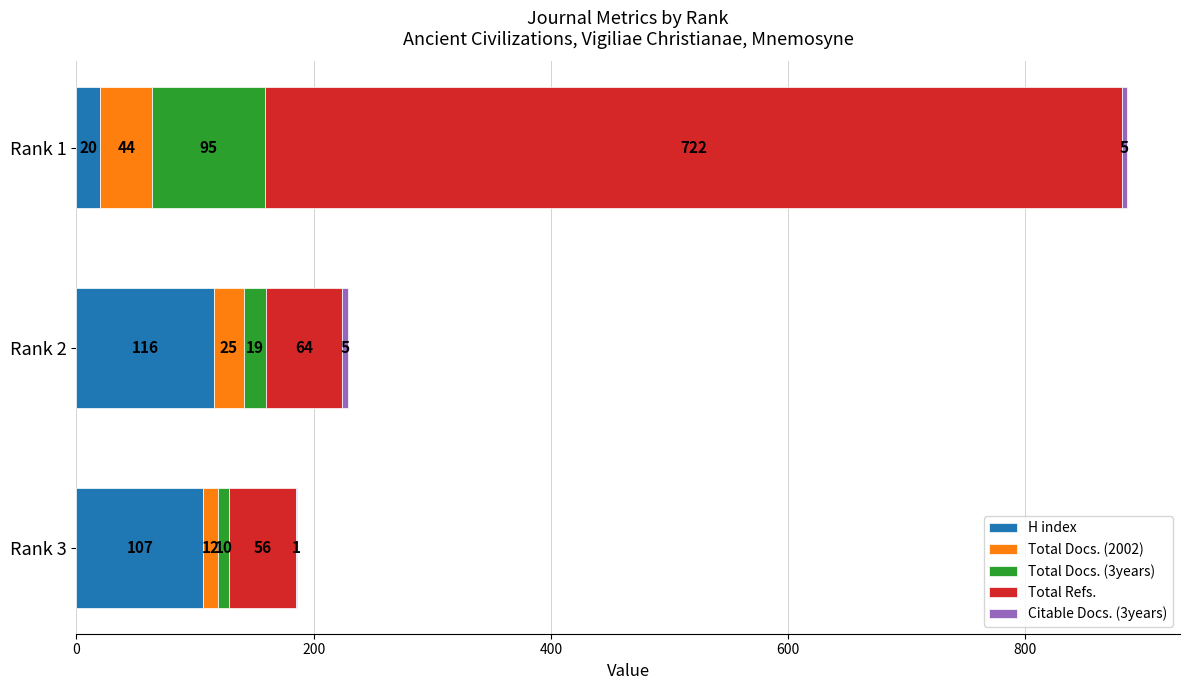

What value does the H index series have at Rank 1?

20